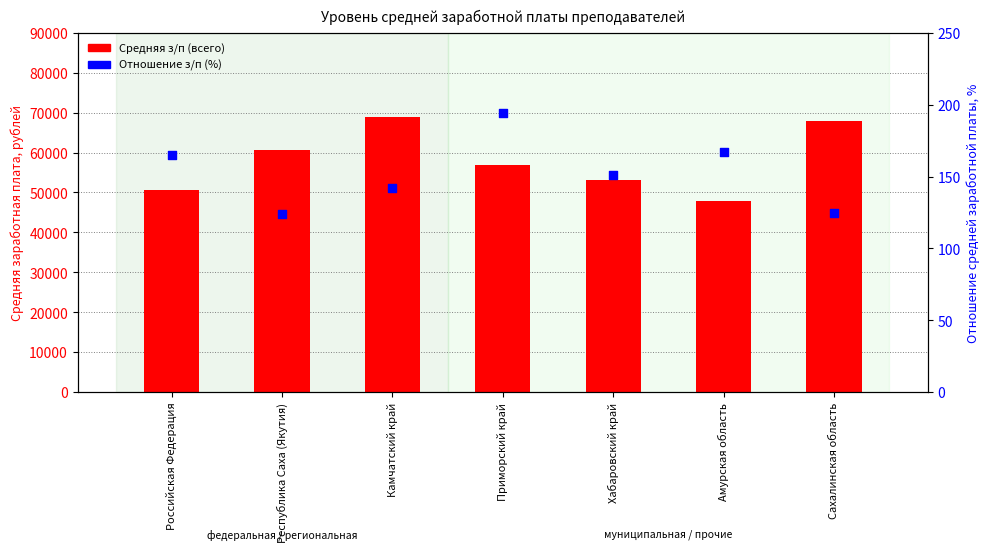

Which series contains the highest Y value?

Средняя з/п (всего)